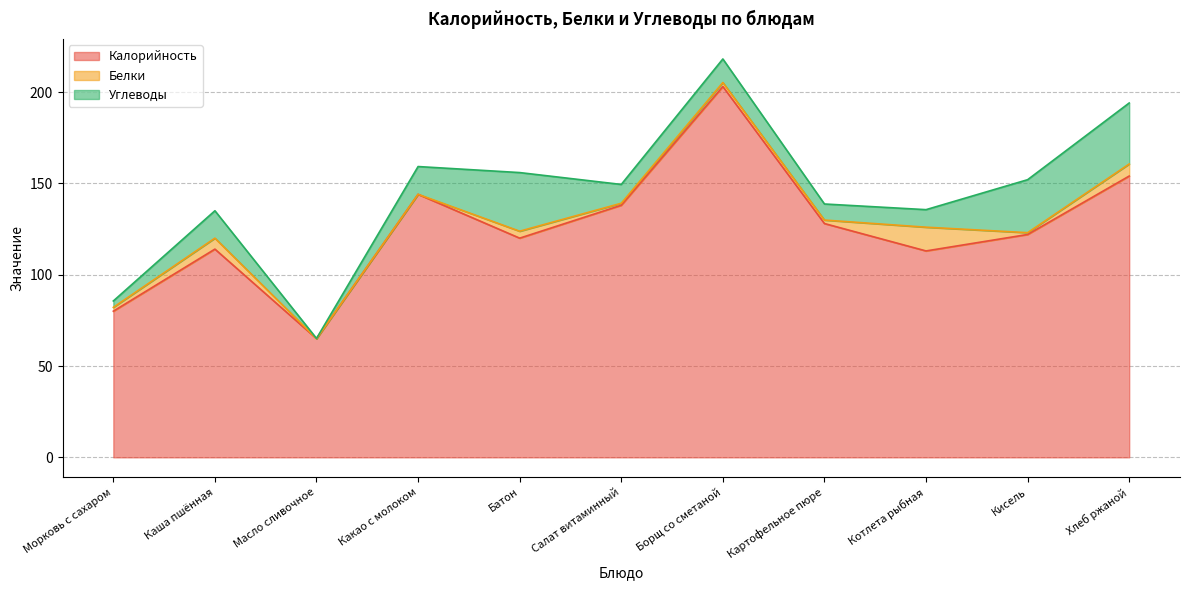

How many data points in Калорийность are above 122?

5